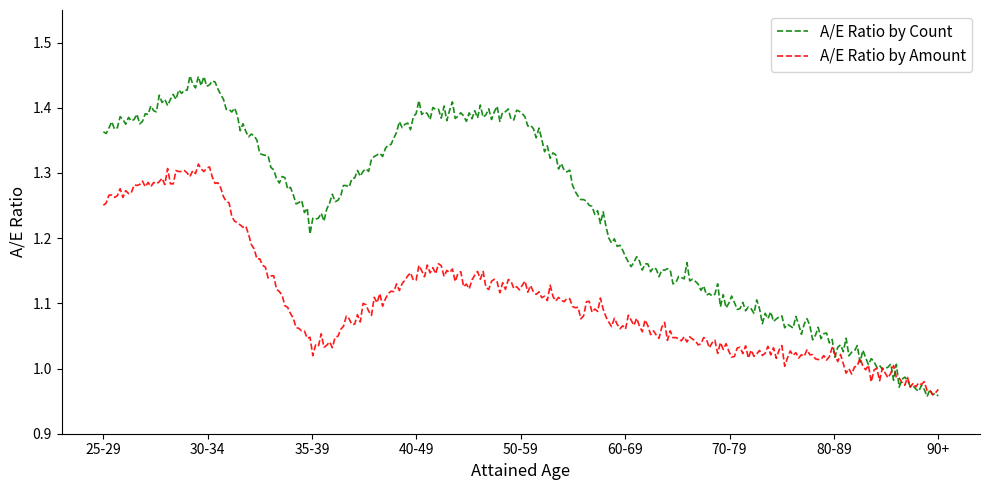

Which series has the largest range (max minus min)?

A/E Ratio by Count